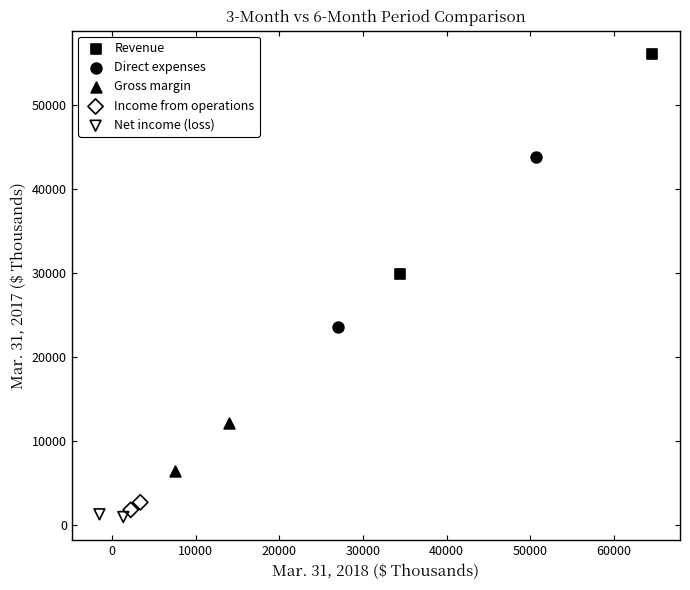

Which series has the widest spread of Y values?

Revenue